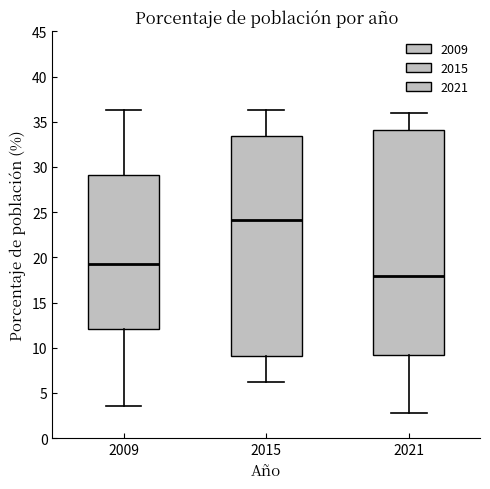

Reading left to right, read every box against the y-axis: the position of its median line, the range the box covers, and the ends of its whiskers. The values are not printed on the chart, so give them approximately, as read against the axis.

2009: median 19.5, box 12.0 to 29.0, whiskers 3.5 to 36.5
2015: median 24.0, box 9.0 to 33.5, whiskers 6.0 to 36.5
2021: median 18.0, box 9.0 to 34.0, whiskers 3.0 to 36.0